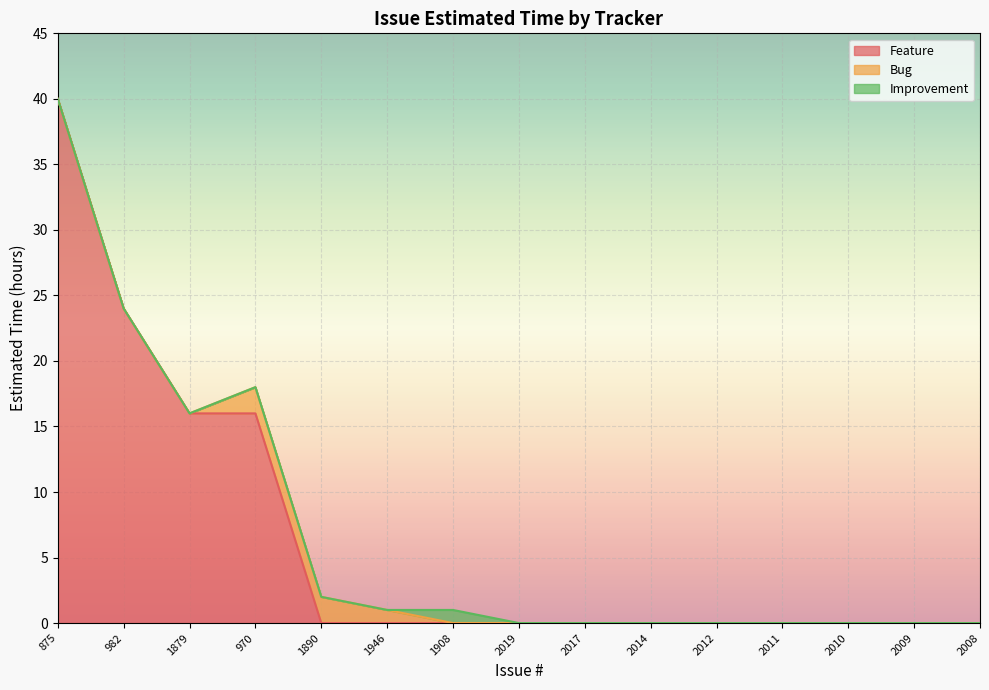

True or false: Feature has a value of 0 at 2019.

True